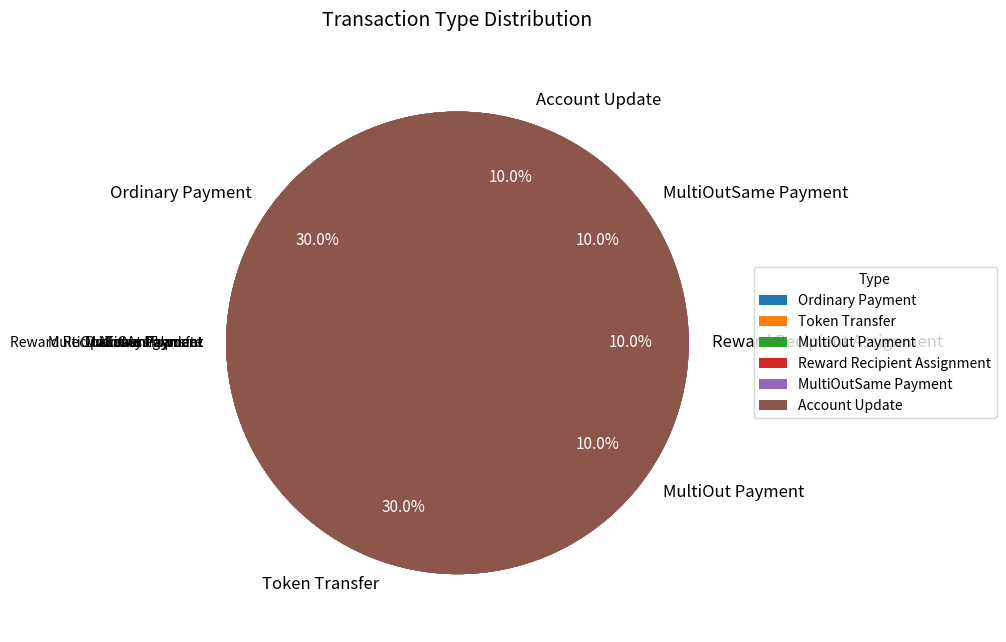

How many segments does this pie chart have?

6